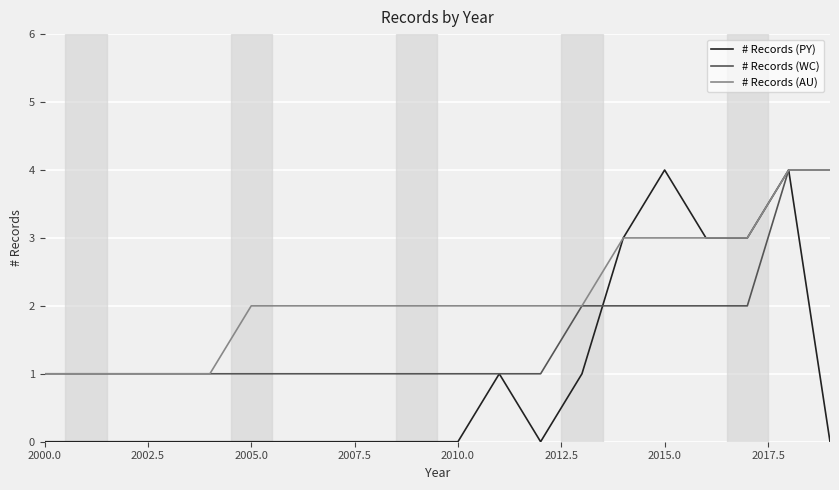

What is the highest value of the # Records (AU) series?

4